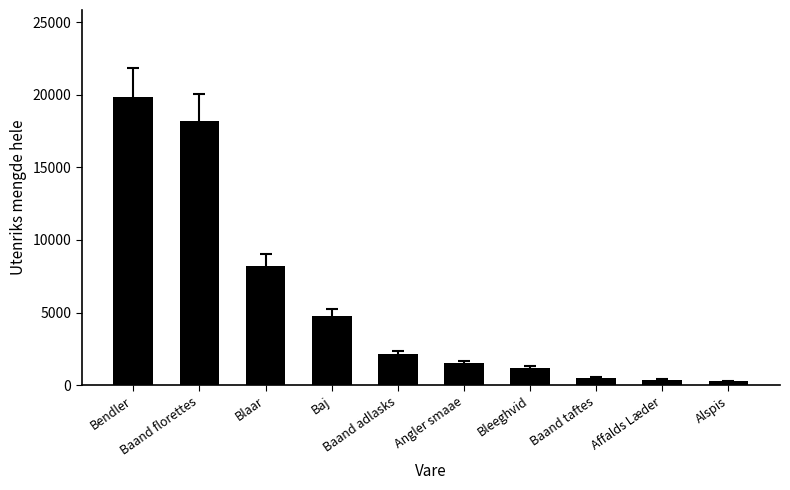

At which label is the value closest to 10073?

Blaar